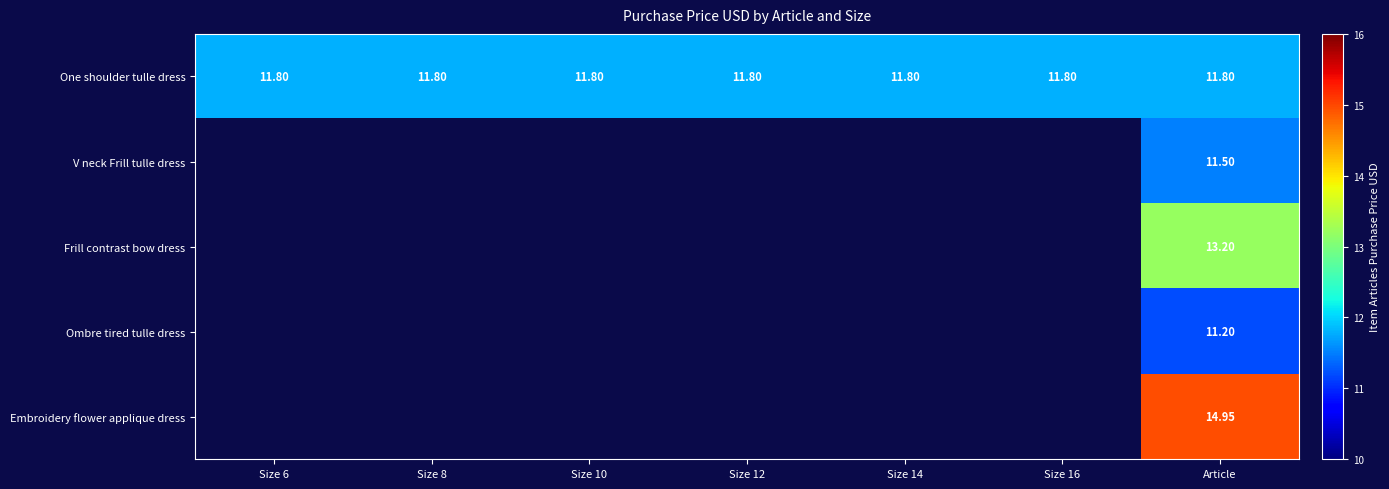

At which category is the sum across all series the highest?

Article